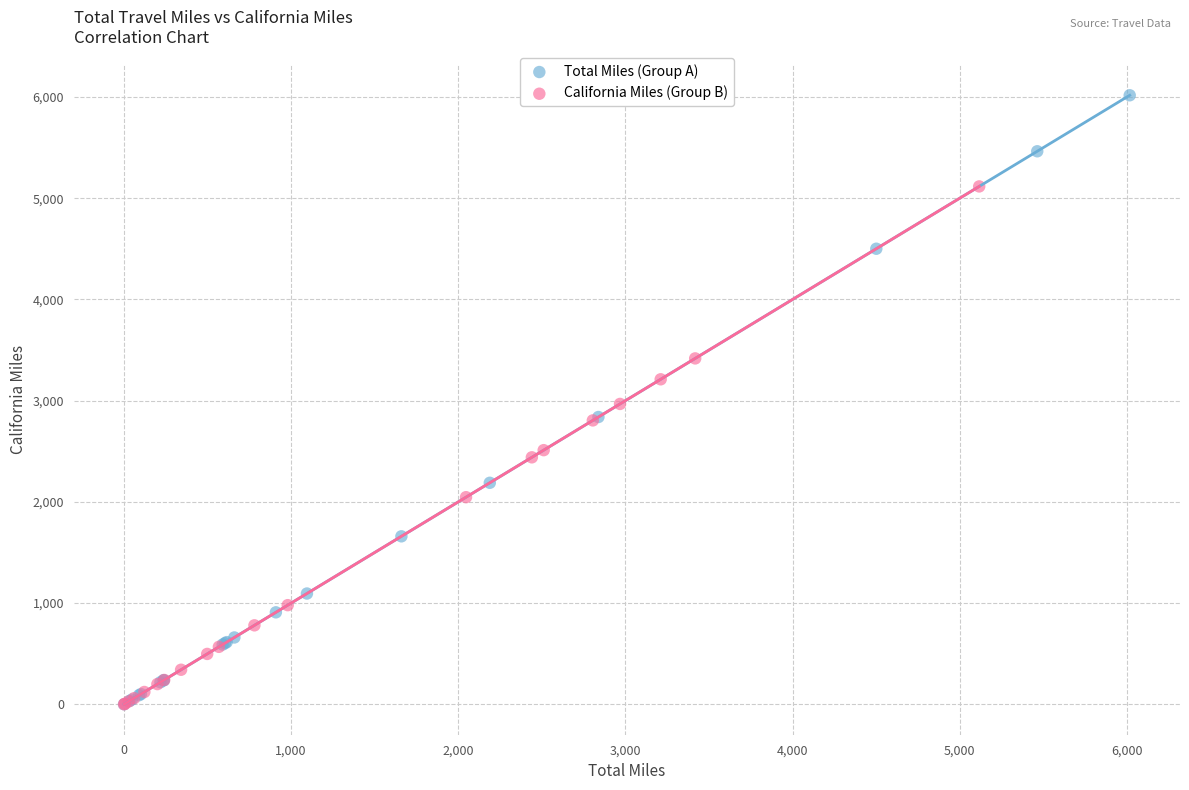

Which series contains the highest Y value?

Total Miles (Group A)